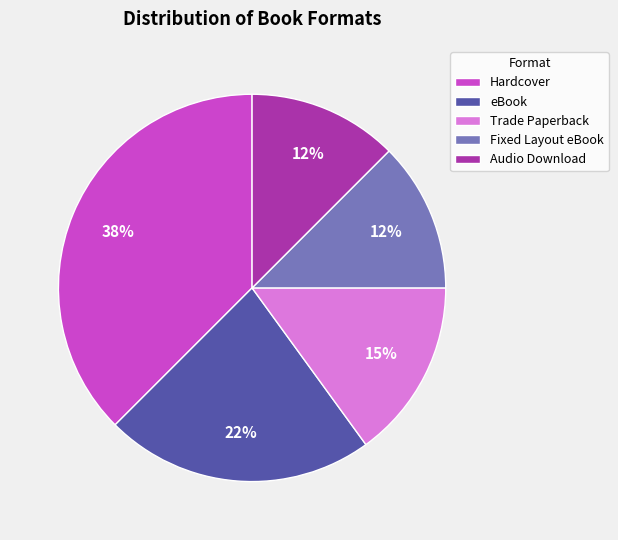

Count the number of slices in the pie.

5